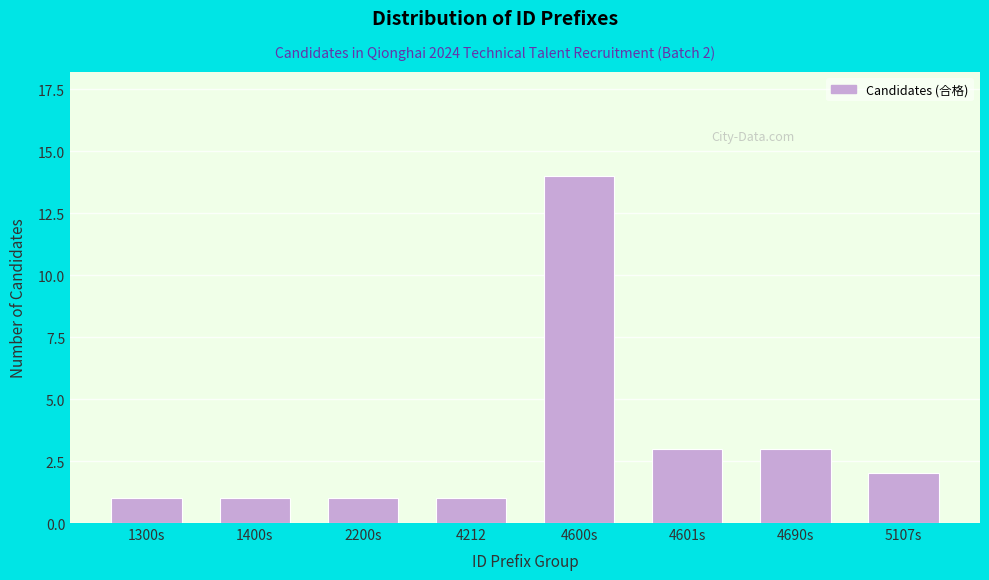

Reading left to right, transcribe all the data shown in this chart.

1	1	1	1	14	3	3	2